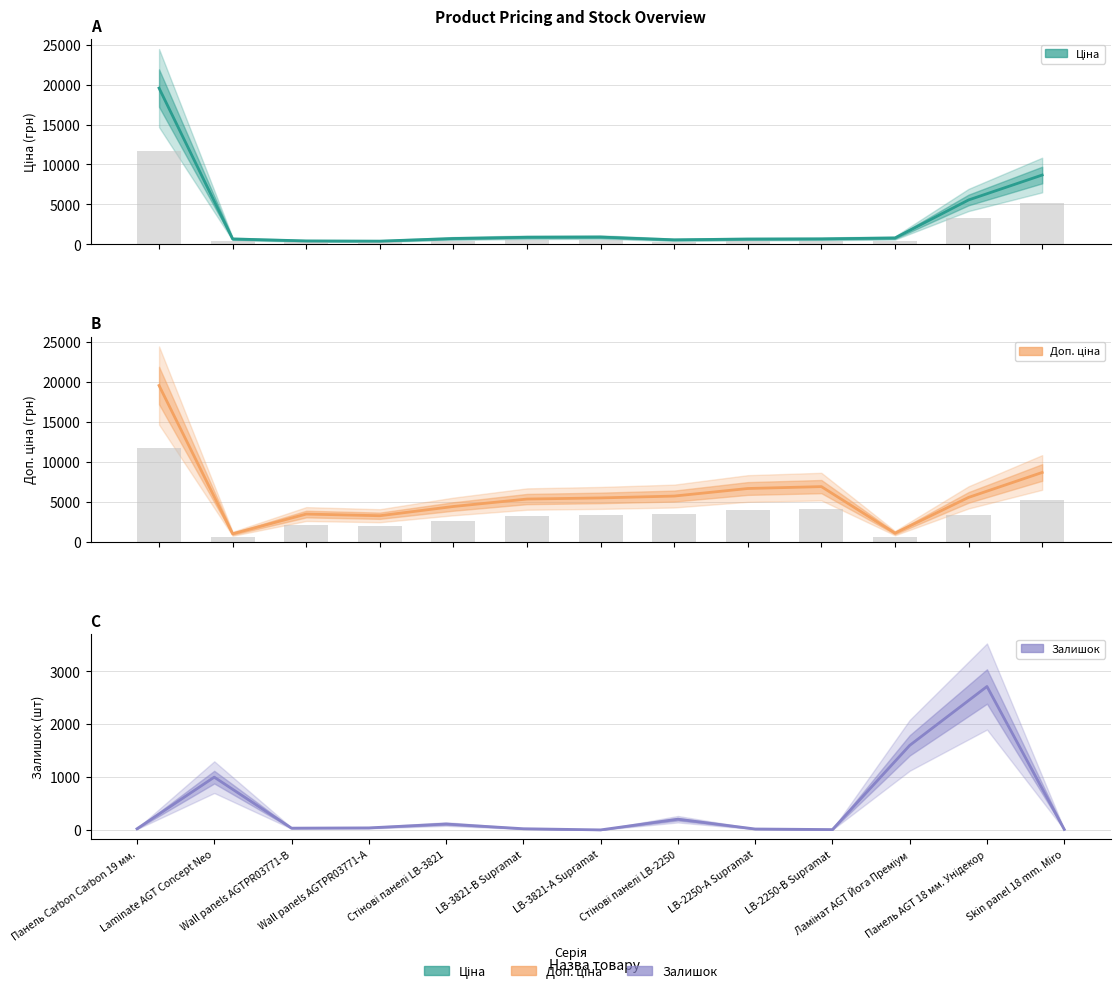

Where is Доп. ціна nearest to the value 10284?

Skin panel 18 mm. Miro